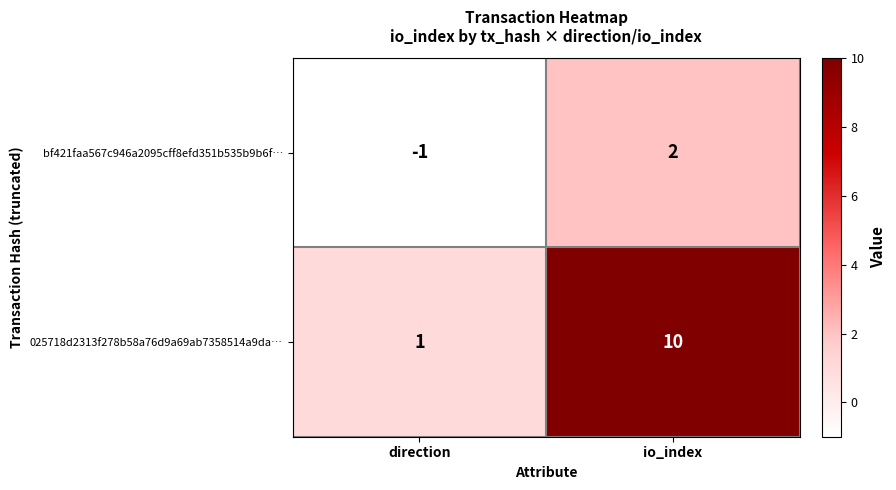

At which category is the sum across all series the highest?

io_index